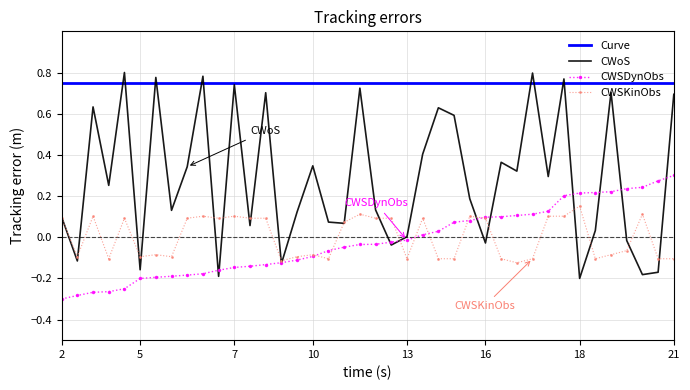

True or false: CWSDynObs has more than 0 points higher than both neighbors.

False